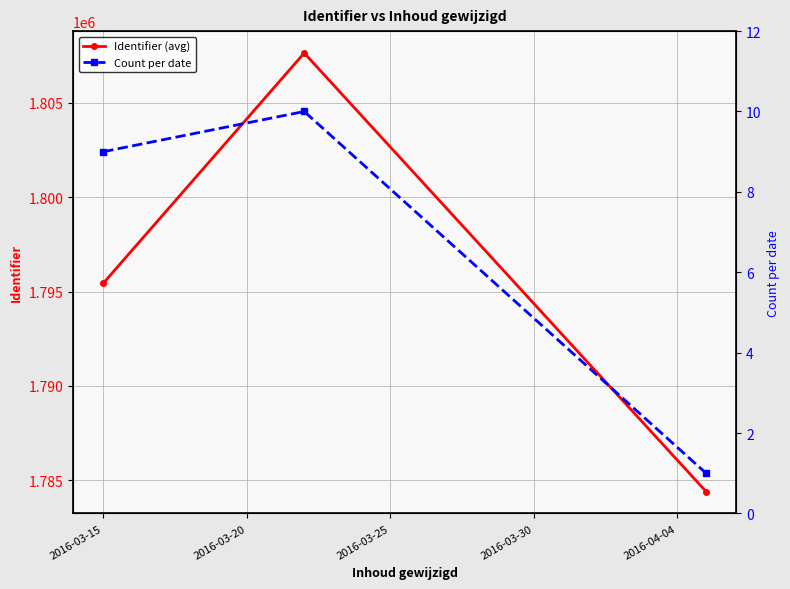

What is the minimum value for Identifier (avg)?

1784409.0